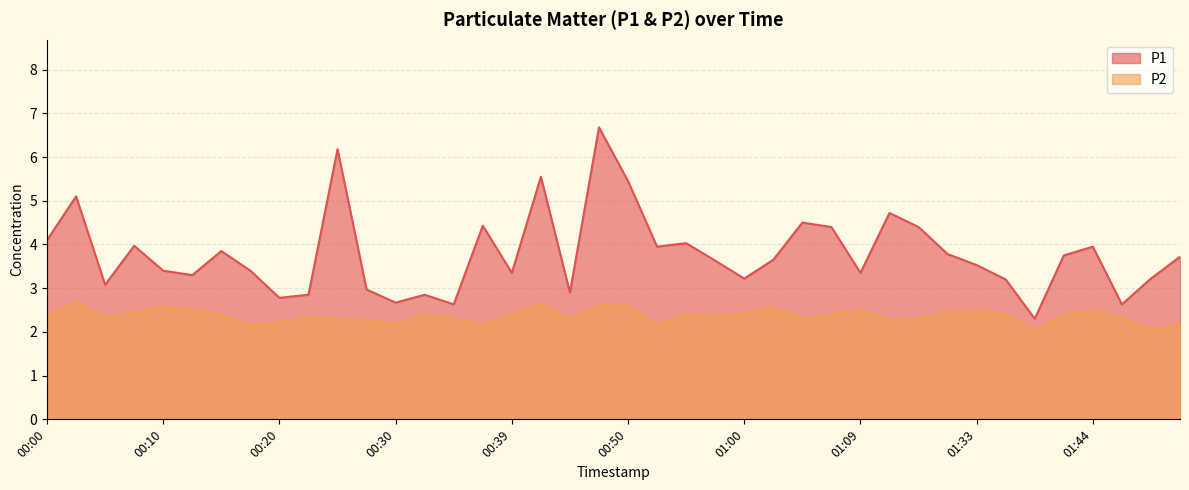

True or false: P2 has more than 0 points higher than both neighbors.

True